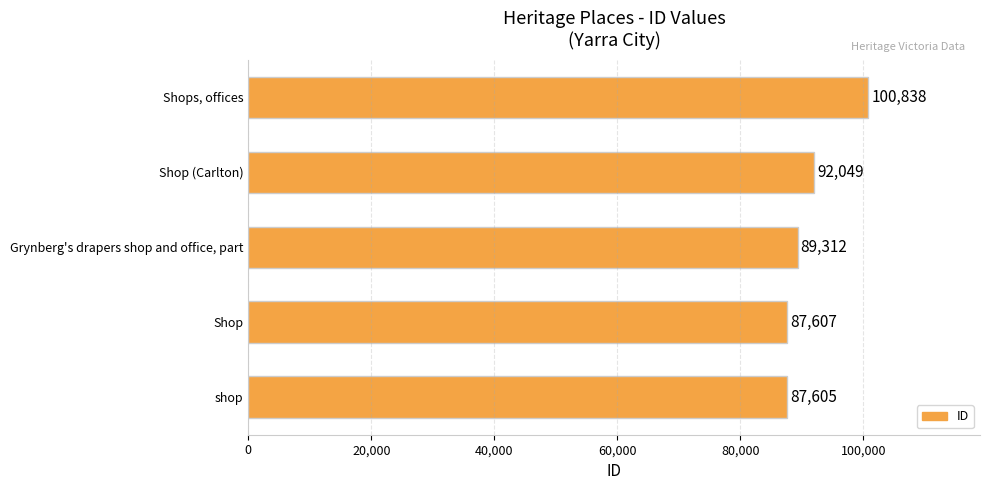

Rank the categories by value from highest to lowest.

Shops, offices, Shop (Carlton), Grynberg's drapers shop and office, part, Shop, shop